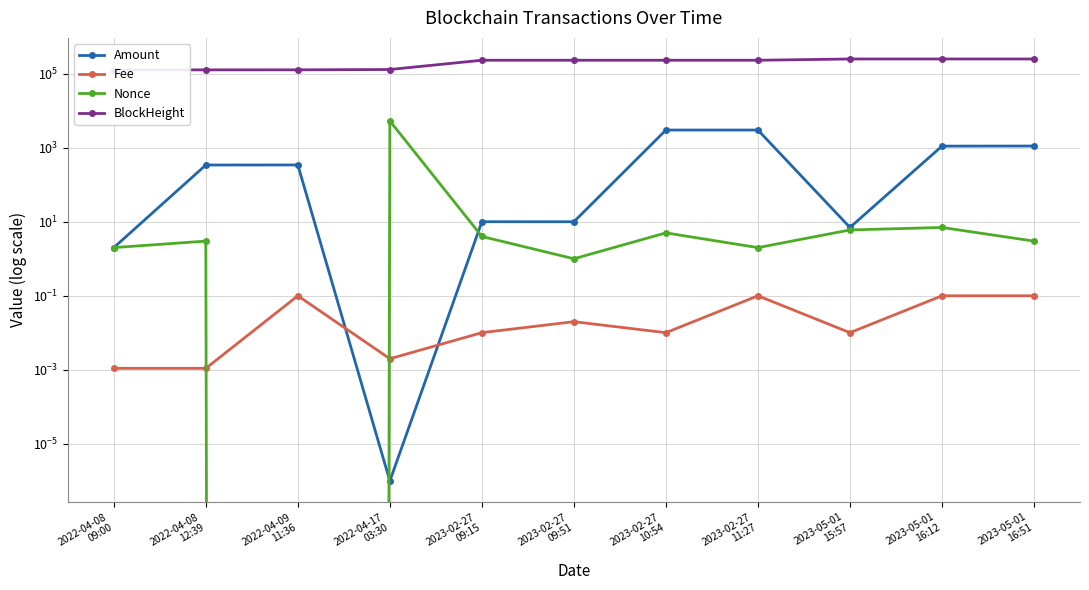

Is the value of Nonce at 2023-02-27
09:51 greater than the value of Fee at 2023-02-27
11:27?

Yes